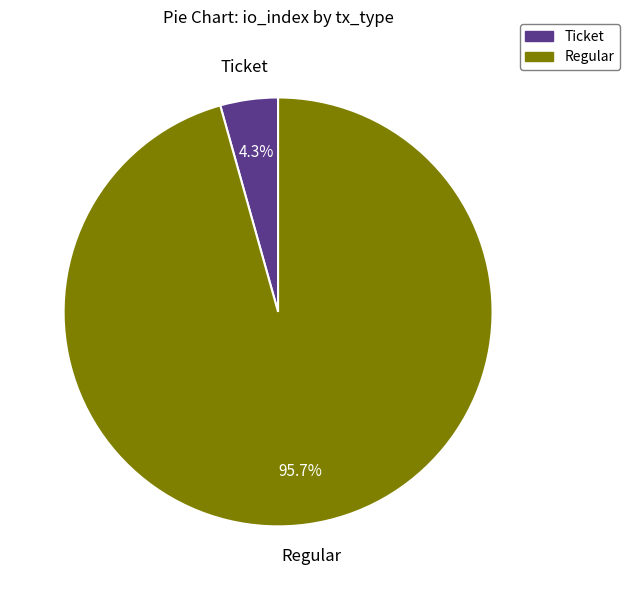

To the nearest percent, what portion does Regular represent?

96%